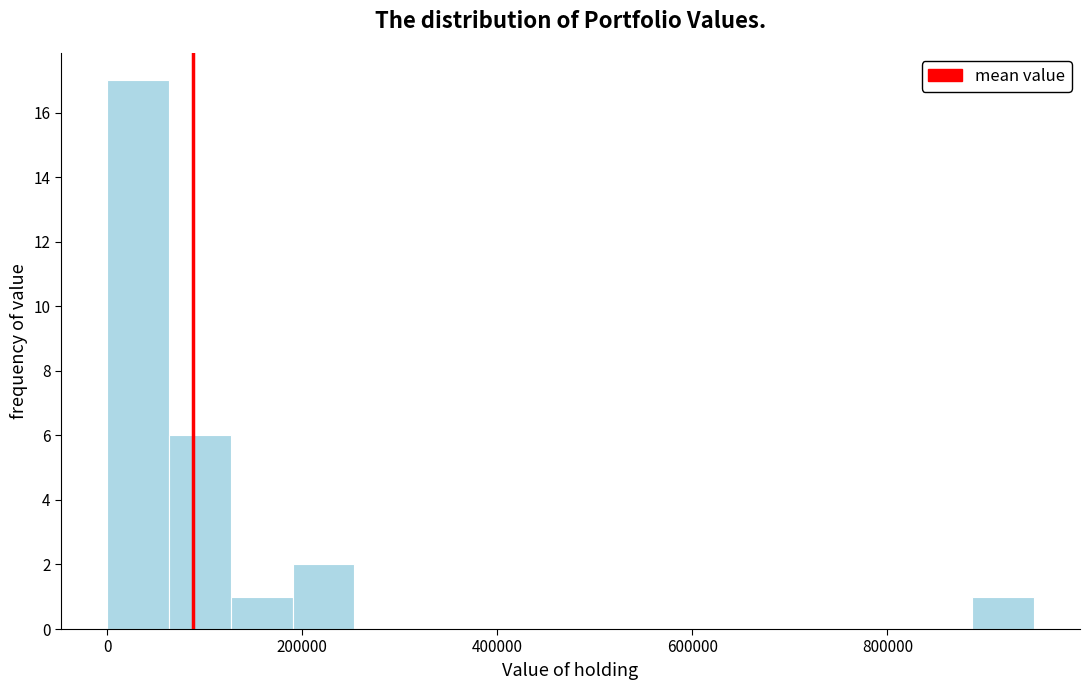

Around what value on the x-axis is the tallest bar? Give the approximate position of its centre, as read against the axis.

40000